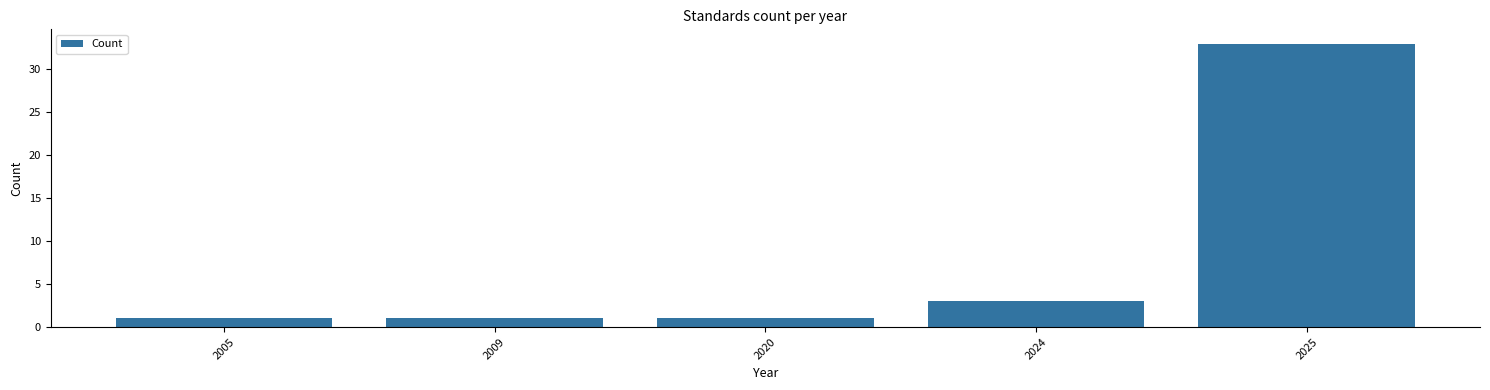

Reading left to right, what are all the values shown in this chart?

2005=1	2009=1	2020=1	2024=3	2025=33